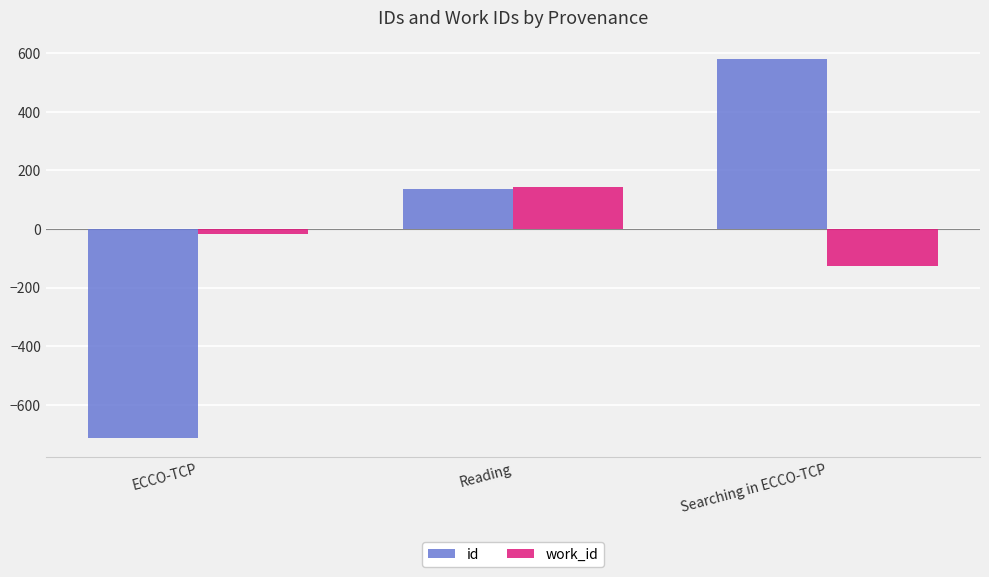

Are the bars grouped side by side (vs. stacked)?

Yes